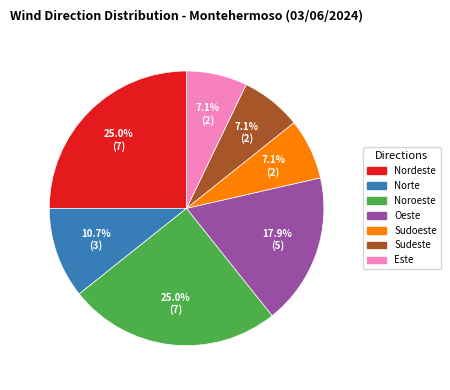

Is there any slice that represents more than half of the pie?

No